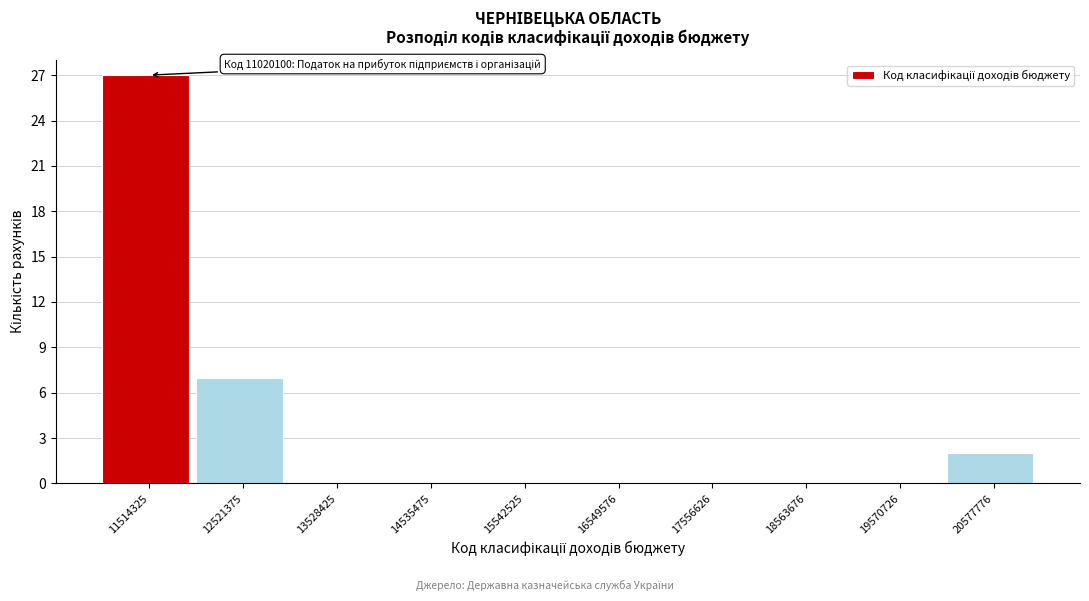

Which range on the x-axis has the tallest bar?

11000000 to 12000000